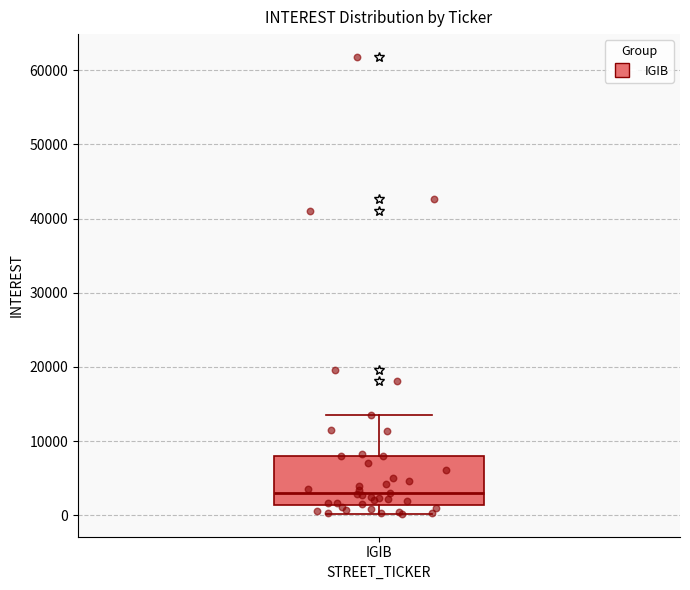

Where does the median line of the box for IGIB sit on the y-axis? The values are not printed on the chart, so give them approximately, as read against the axis.

3000